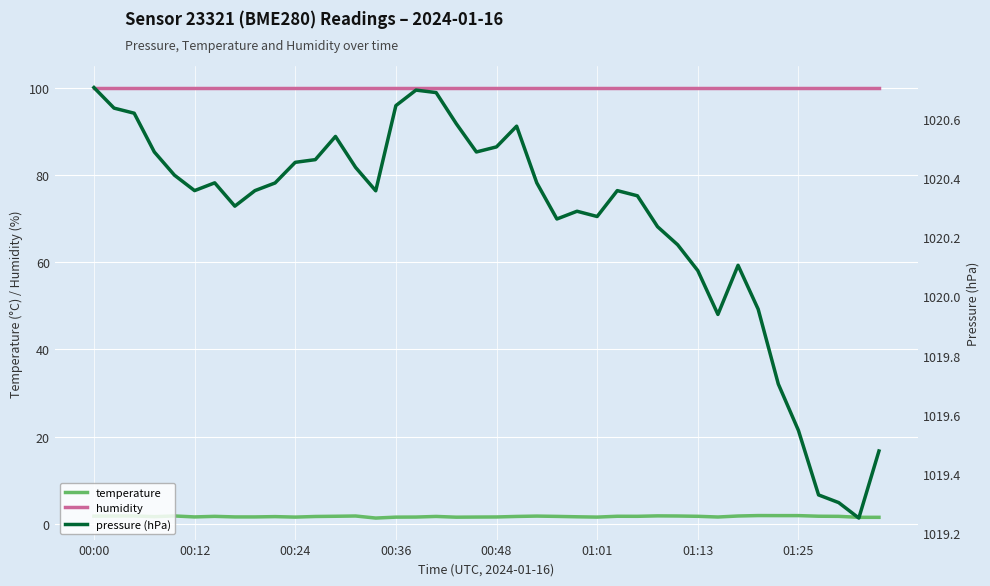

List the series in order of their peak value, lowest first.

temperature, humidity, pressure (hPa)